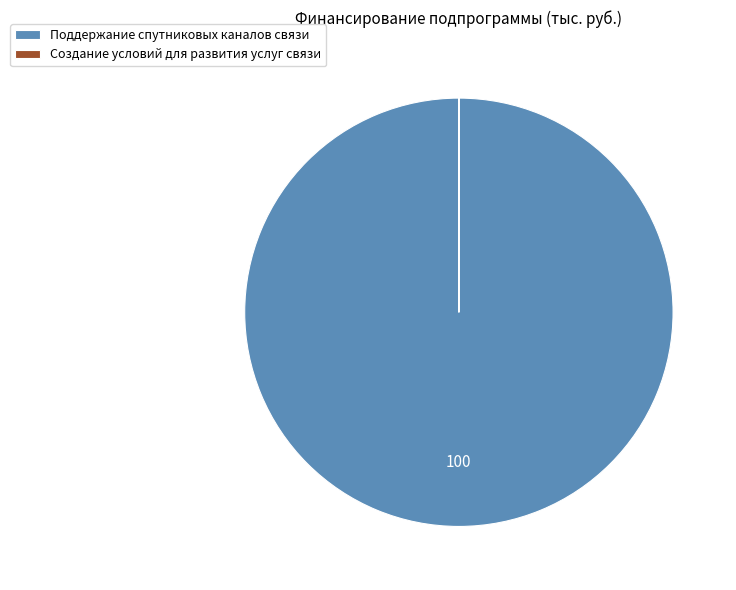

Is it true that Поддержание спутниковых каналов связи is 100% of the pie?

True